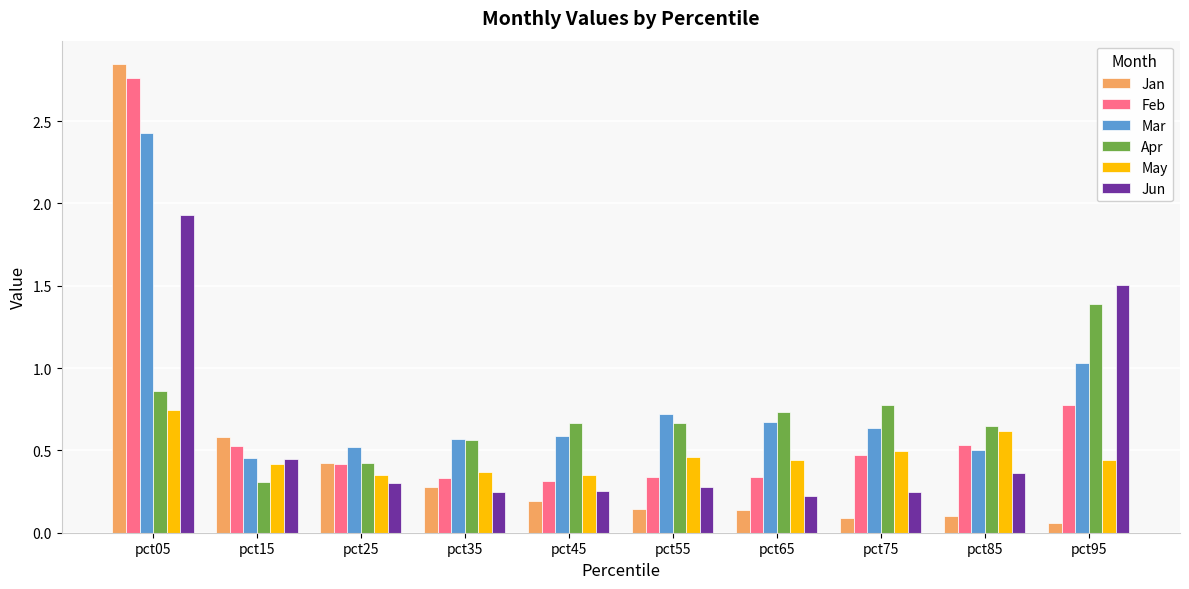

Does the chart contain stacked bars?

No